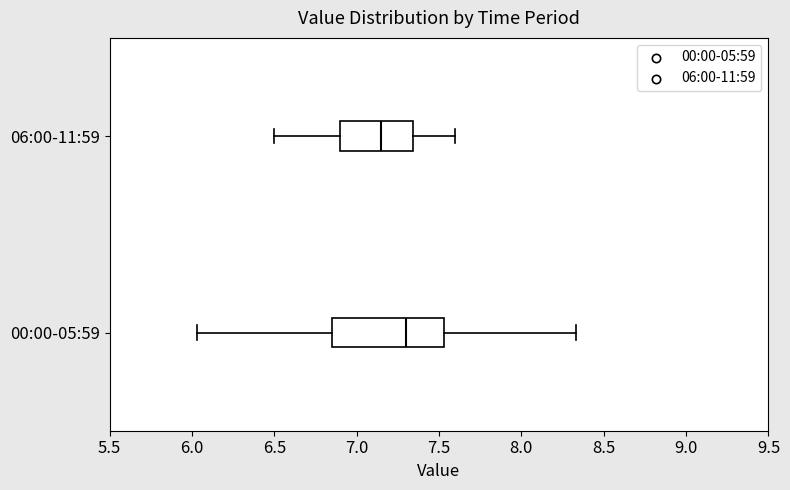

Where does the right whisker of the box for 06:00-11:59 end on the x-axis? The values are not printed on the chart, so give them approximately, as read against the axis.

7.60